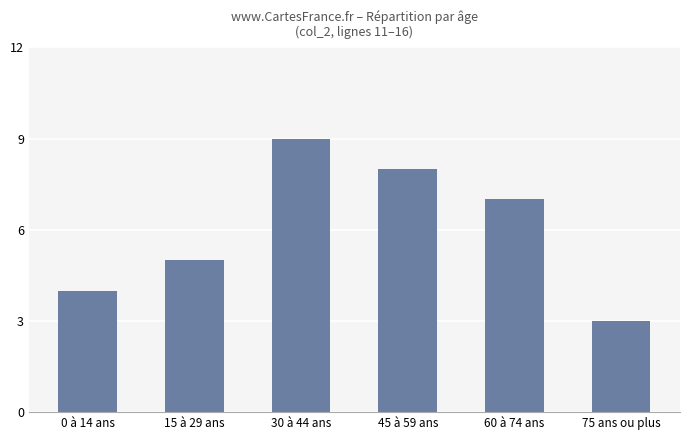

How many series are shown in this chart?

1